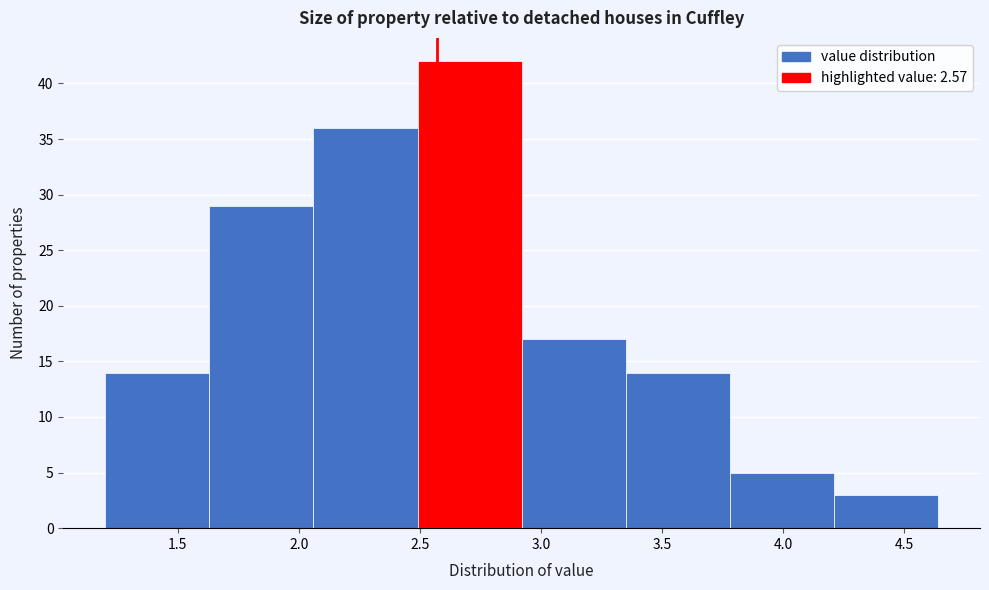

Which range on the x-axis has the tallest bar?

2.49 to 2.92